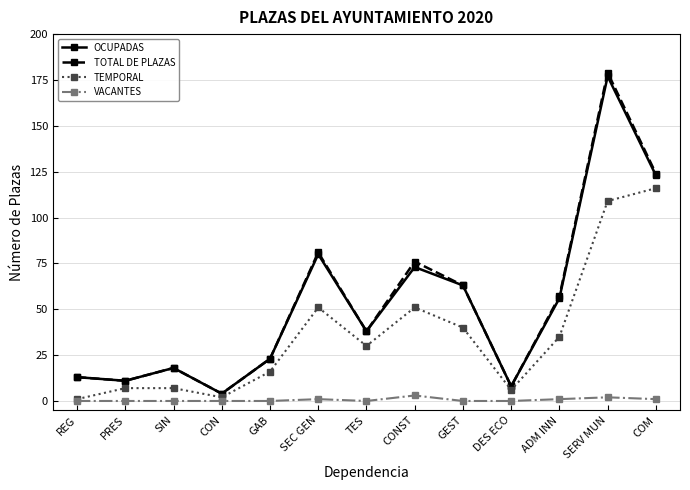

What is the label of the 8th point from the right?

SEC GEN